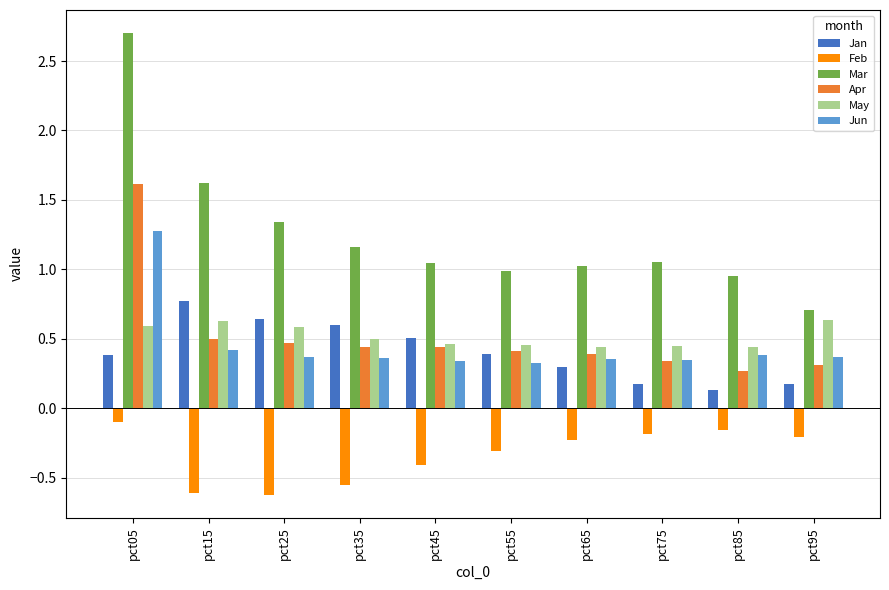

At which category is the sum across all series the highest?

pct05